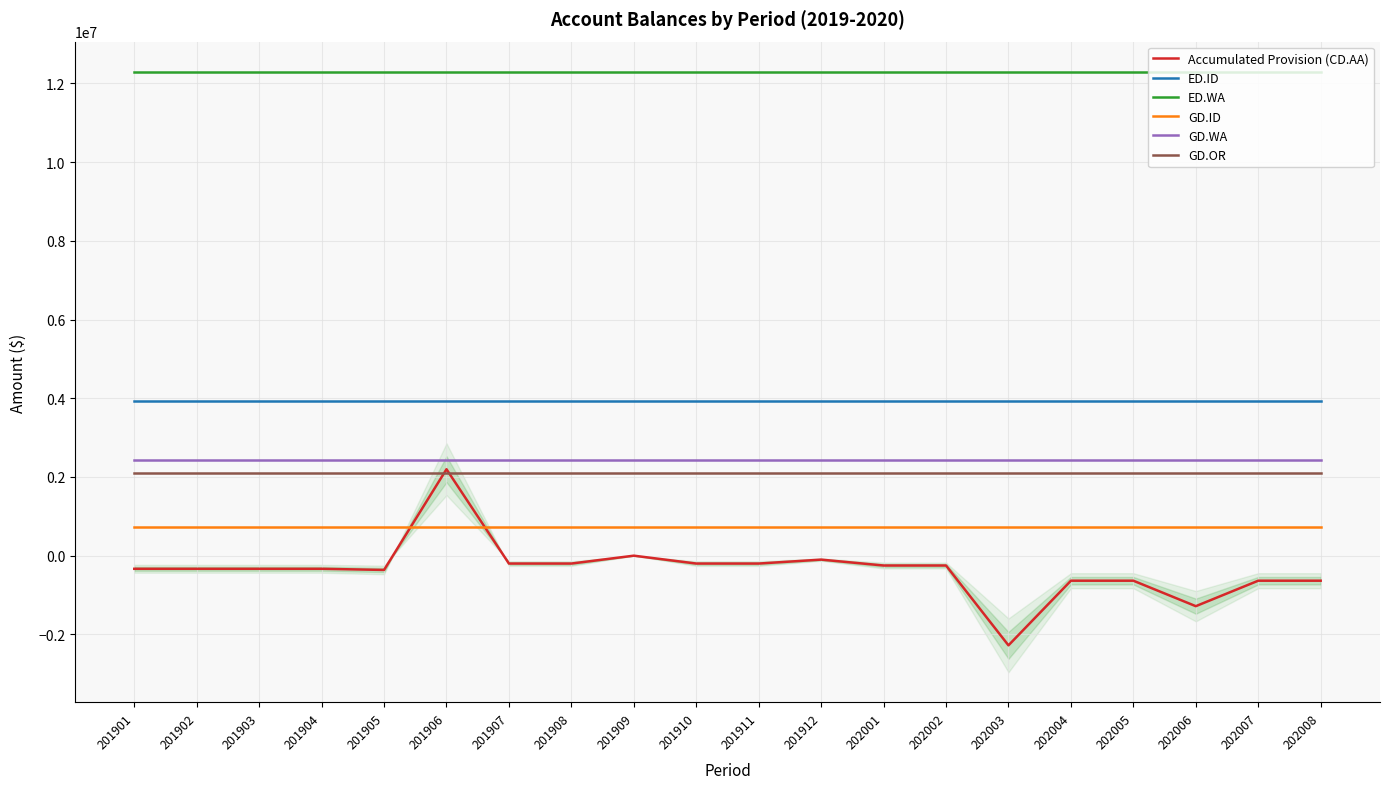

Is it true that ED.WA equals 12296891.3 at 202008?

True